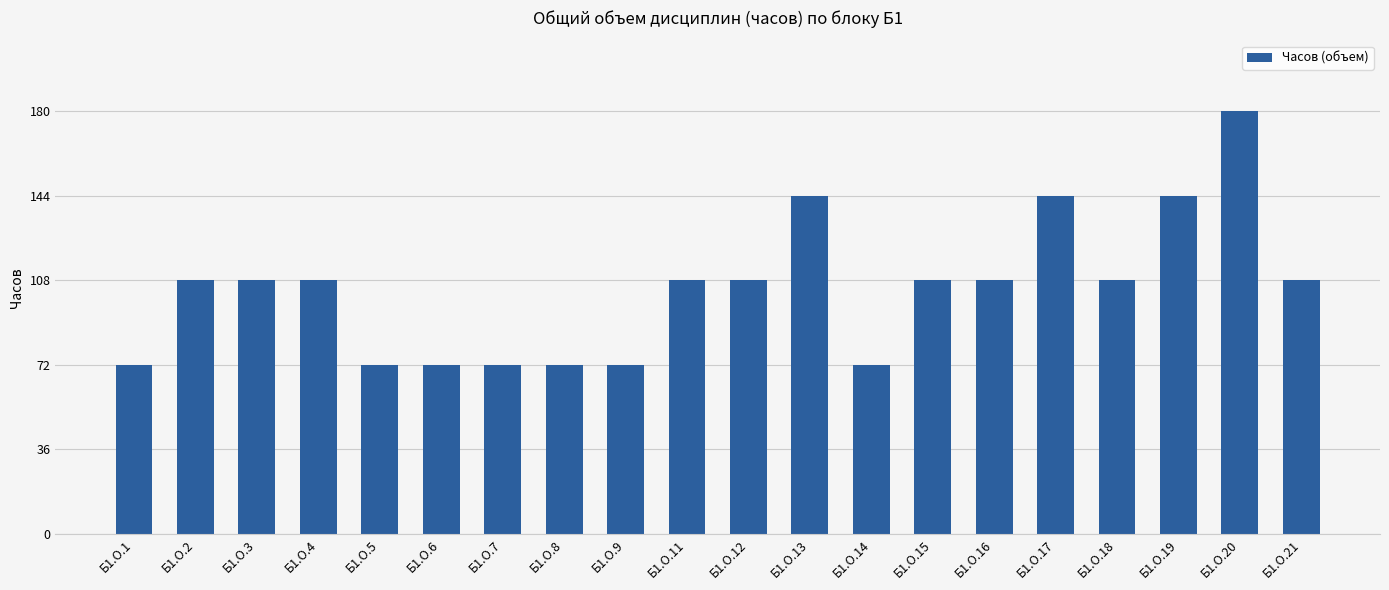

What is the value of the 15th bar from the left?

108